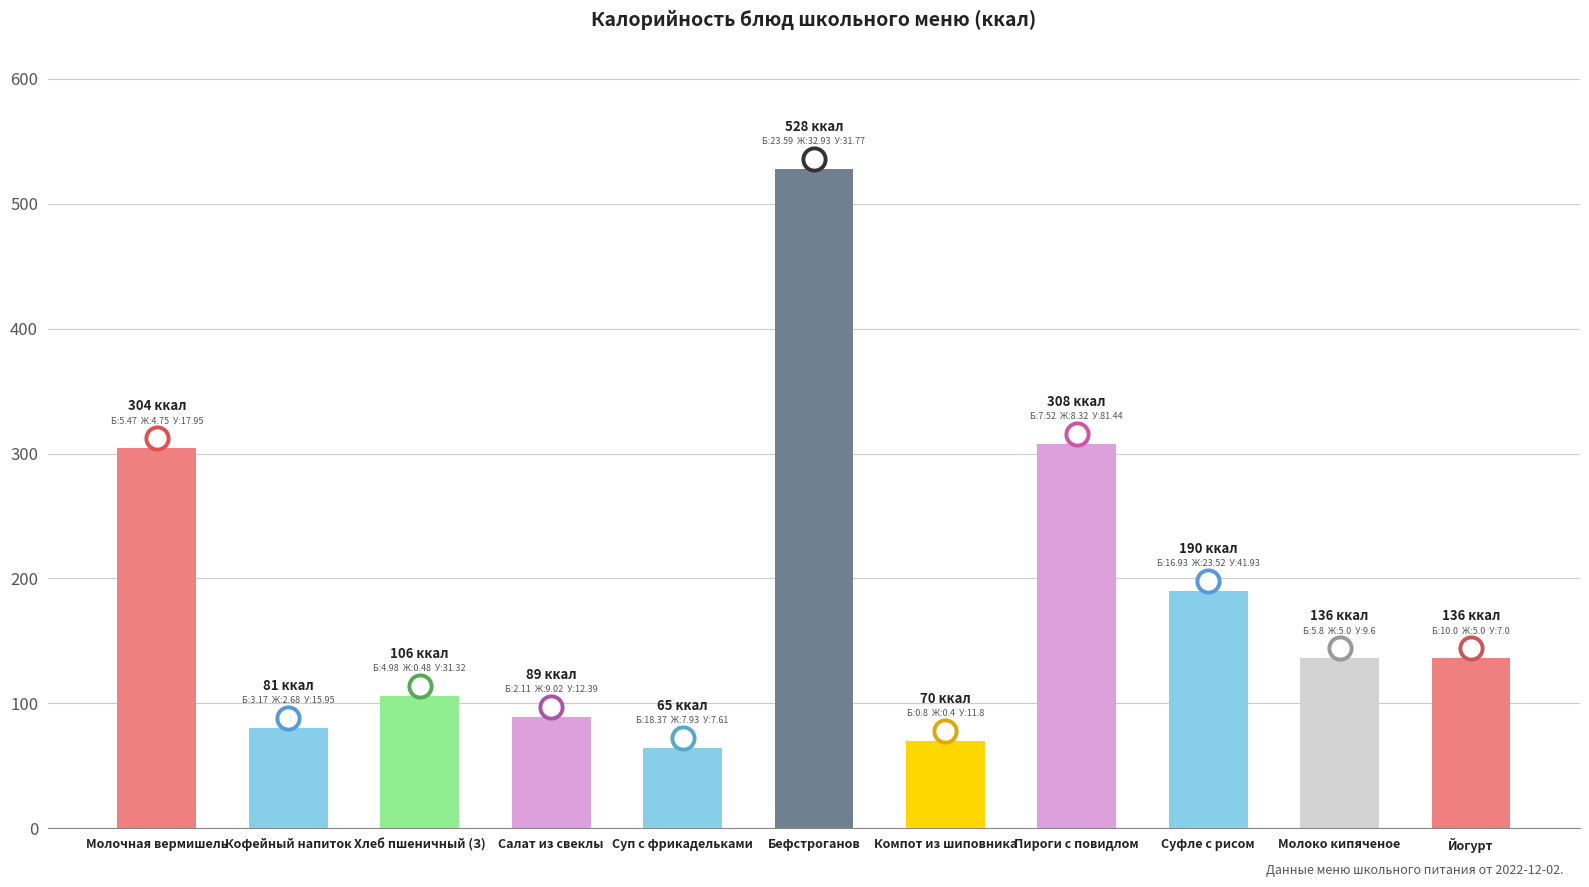

Are the bars horizontal?

No